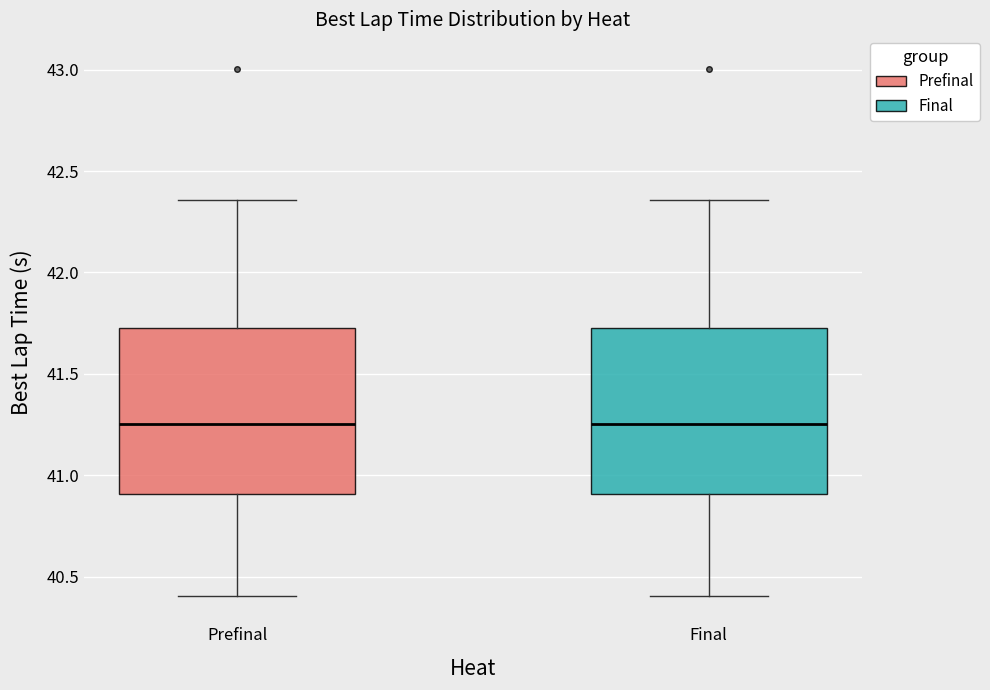

Reading left to right, transcribe this box plot: for each box, give where its median line is, the range the box spans, and where its two whiskers end, as read against the y-axis. The values are not printed on the chart, so give them approximately, as read against the axis.

Prefinal: median 41.25, box 40.90 to 41.75, whiskers 40.40 to 42.35
Final: median 41.25, box 40.90 to 41.75, whiskers 40.40 to 42.35